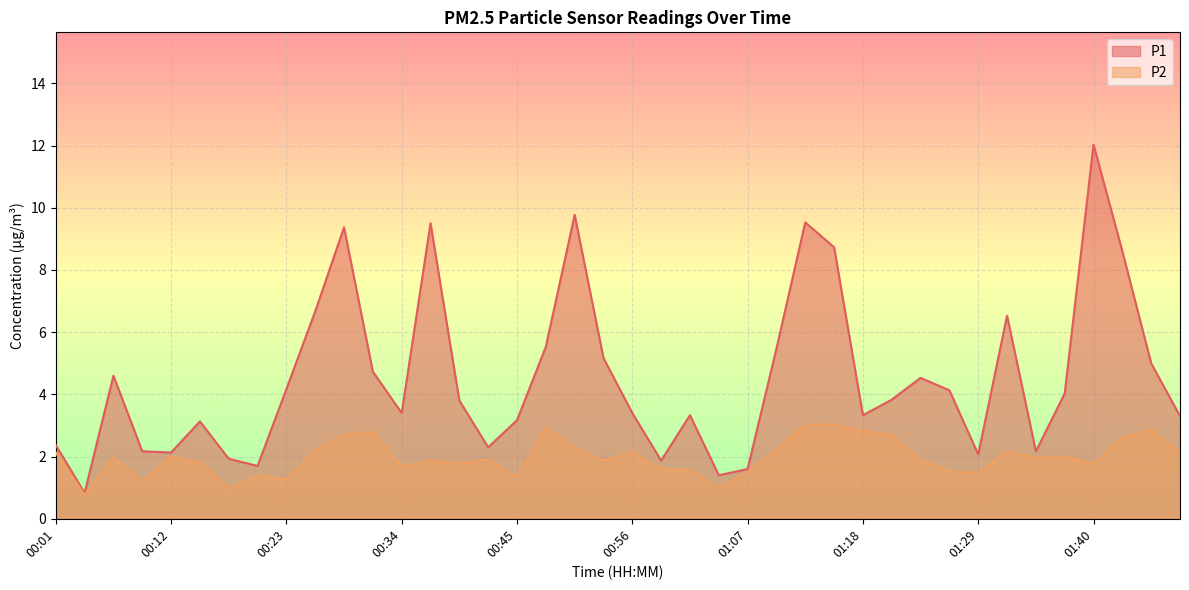

Reading left to right, transcribe all the data shown in this chart.

P1: 00:01=2.4	00:03=0.8	00:06=4.6	00:09=2.2	00:12=2.1	00:14=3.1	00:17=1.9	00:20=1.7	00:23=4.2	00:25=6.7	00:28=9.4	00:31=4.7	00:34=3.4	00:36=9.5	00:39=3.8	00:42=2.3	00:45=3.2	00:48=5.5	00:51=9.8	00:54=5.2	00:56=3.4	00:59=1.9	01:02=3.3	01:05=1.4	01:07=1.6	01:10=5.5	01:13=9.5	01:16=8.7	01:18=3.3	01:21=3.8	01:24=4.5	01:27=4.1	01:29=2.1	01:32=6.5	01:35=2.2	01:38=4.0	01:40=12.0	01:47=8.6	01:49=5.0	01:52=3.3
P2: 00:01=2.1	00:03=0.8	00:06=2.0	00:09=1.2	00:12=2.0	00:14=1.8	00:17=1.0	00:20=1.4	00:23=1.3	00:25=2.2	00:28=2.7	00:31=2.8	00:34=1.7	00:36=1.9	00:39=1.8	00:42=1.9	00:45=1.3	00:48=2.9	00:51=2.3	00:54=1.9	00:56=2.1	00:59=1.6	01:02=1.6	01:05=1.0	01:07=1.5	01:10=2.2	01:13=3.0	01:16=3.0	01:18=2.8	01:21=2.7	01:24=1.9	01:27=1.5	01:29=1.5	01:32=2.2	01:35=2.0	01:38=2.0	01:40=1.8	01:47=2.6	01:49=2.9	01:52=2.1